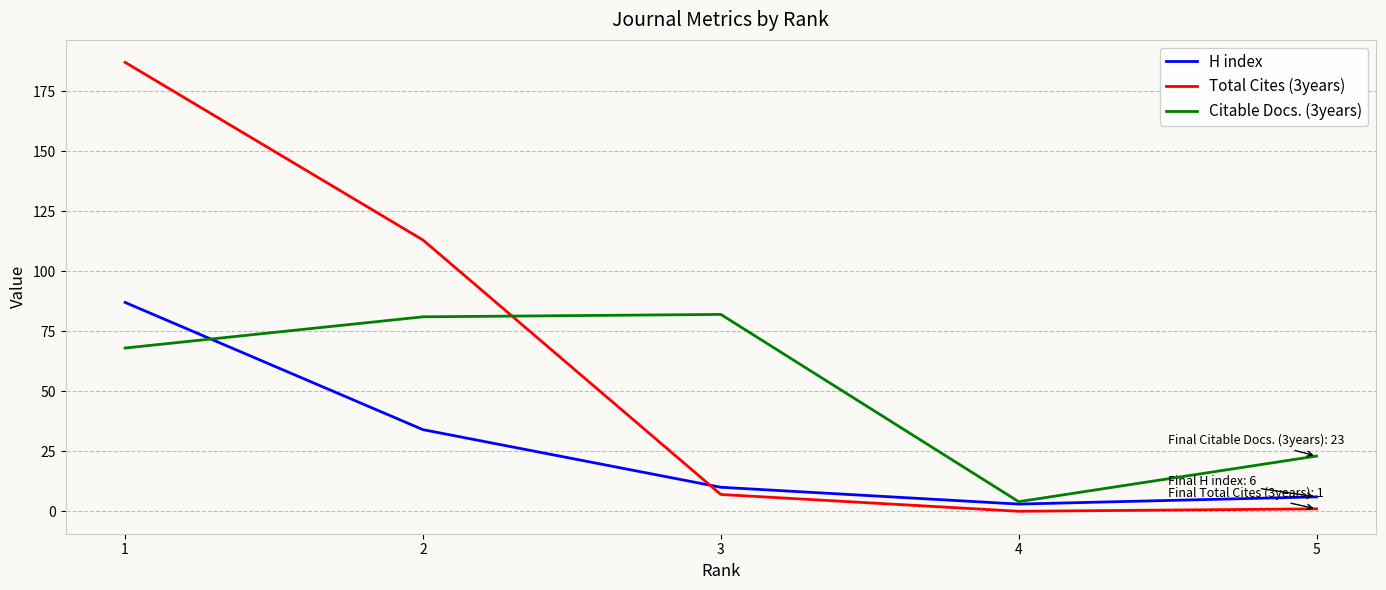

Between 2 and 3, which series saw the biggest shift?

Total Cites (3years)